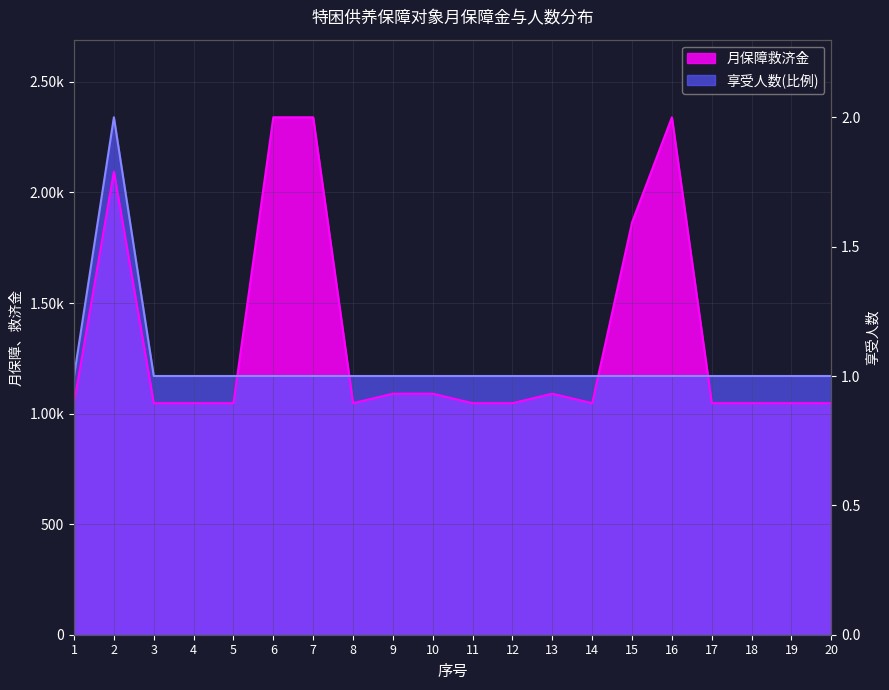

Does the chart have visible grid lines?

Yes